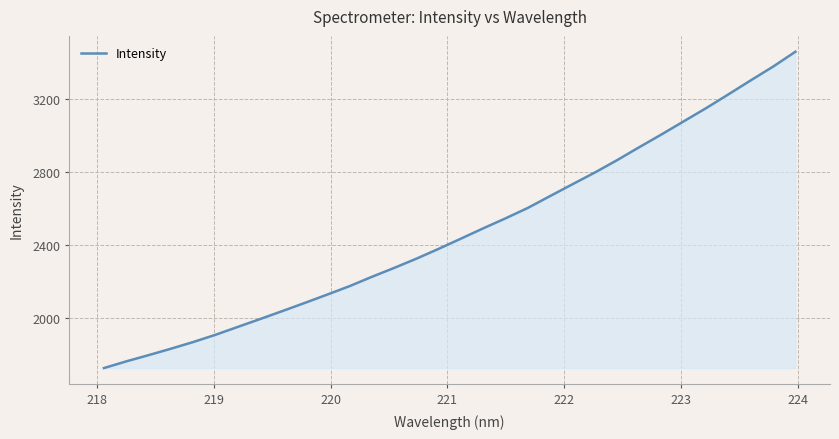

What is the difference between the maximum and minimum values?

1737.0